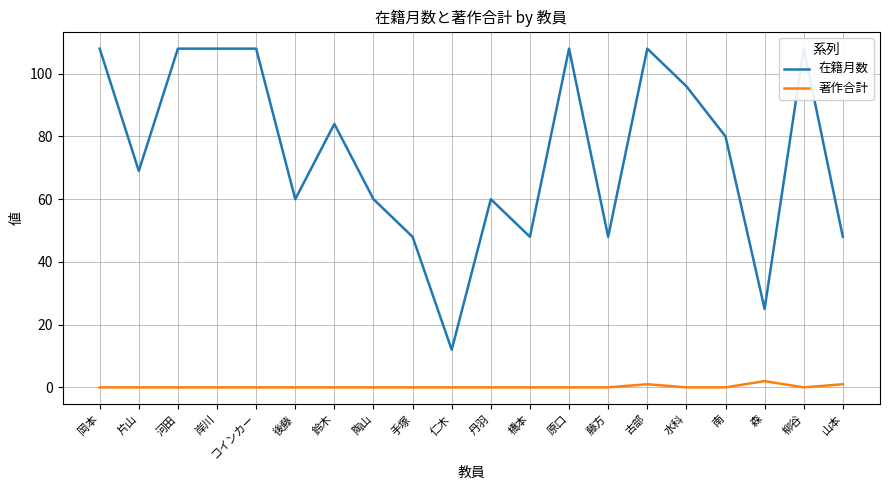

What position from the right is 山本?

1